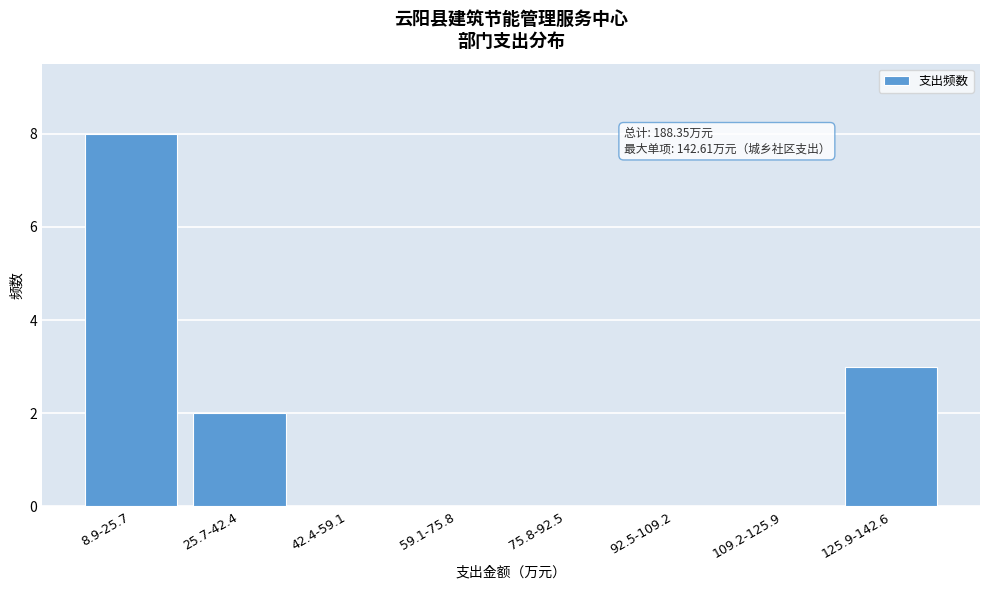

Reading left to right, list all the values displayed in this chart.

8.9-25.7=8	25.7-42.4=2	42.4-59.1=0	59.1-75.8=0	75.8-92.5=0	92.5-109.2=0	109.2-125.9=0	125.9-142.6=3